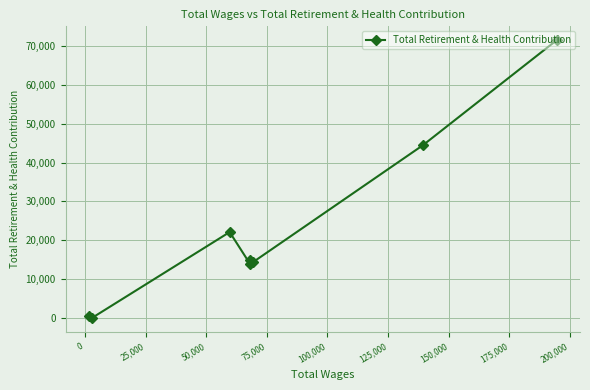

What is the maximum value shown in the chart?

71469